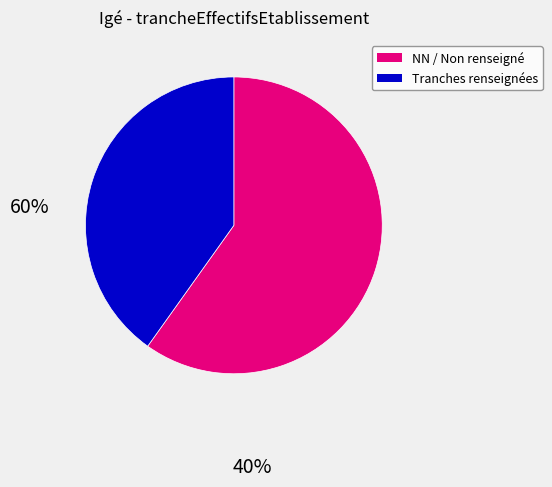

Is there any slice that represents more than half of the pie?

Yes